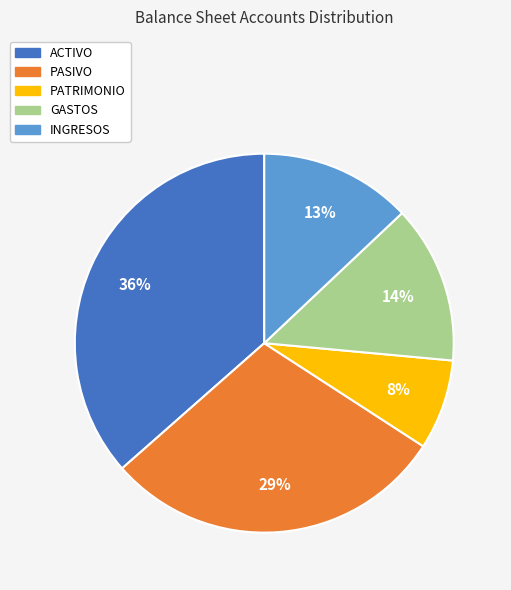

Does ACTIVO represent more than half of the total?

No